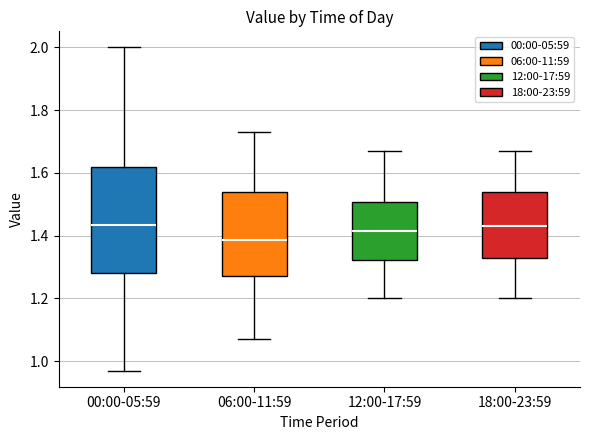

Reading left to right, transcribe this box plot: for each box, give where its median line is, the range the box spans, and where its two whiskers end, as read against the y-axis. The values are not printed on the chart, so give them approximately, as read against the axis.

00:00-05:59: median 1.44, box 1.28 to 1.62, whiskers 0.98 to 2.00
06:00-11:59: median 1.38, box 1.28 to 1.54, whiskers 1.08 to 1.74
12:00-17:59: median 1.42, box 1.32 to 1.50, whiskers 1.20 to 1.68
18:00-23:59: median 1.44, box 1.34 to 1.54, whiskers 1.20 to 1.68